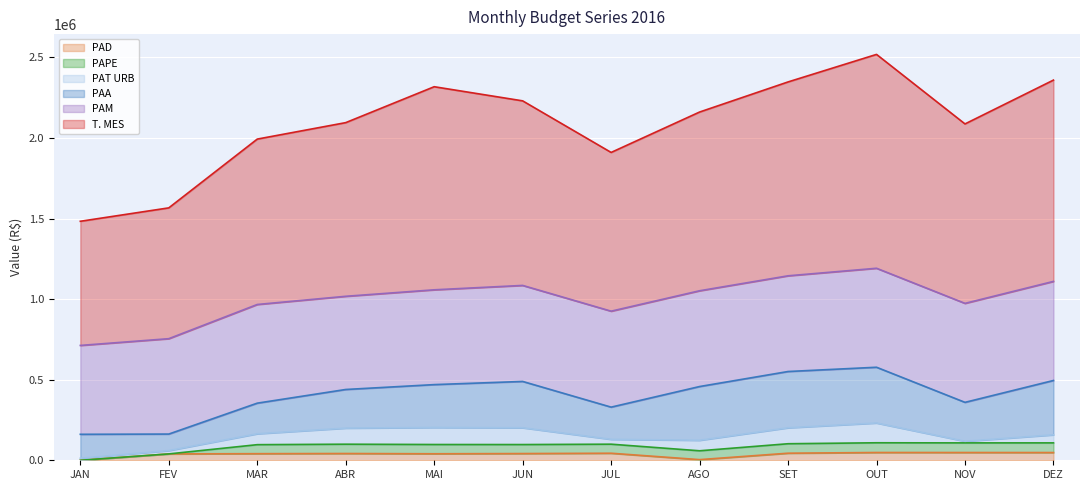

True or false: PAM and PAA intersect in this chart.

False